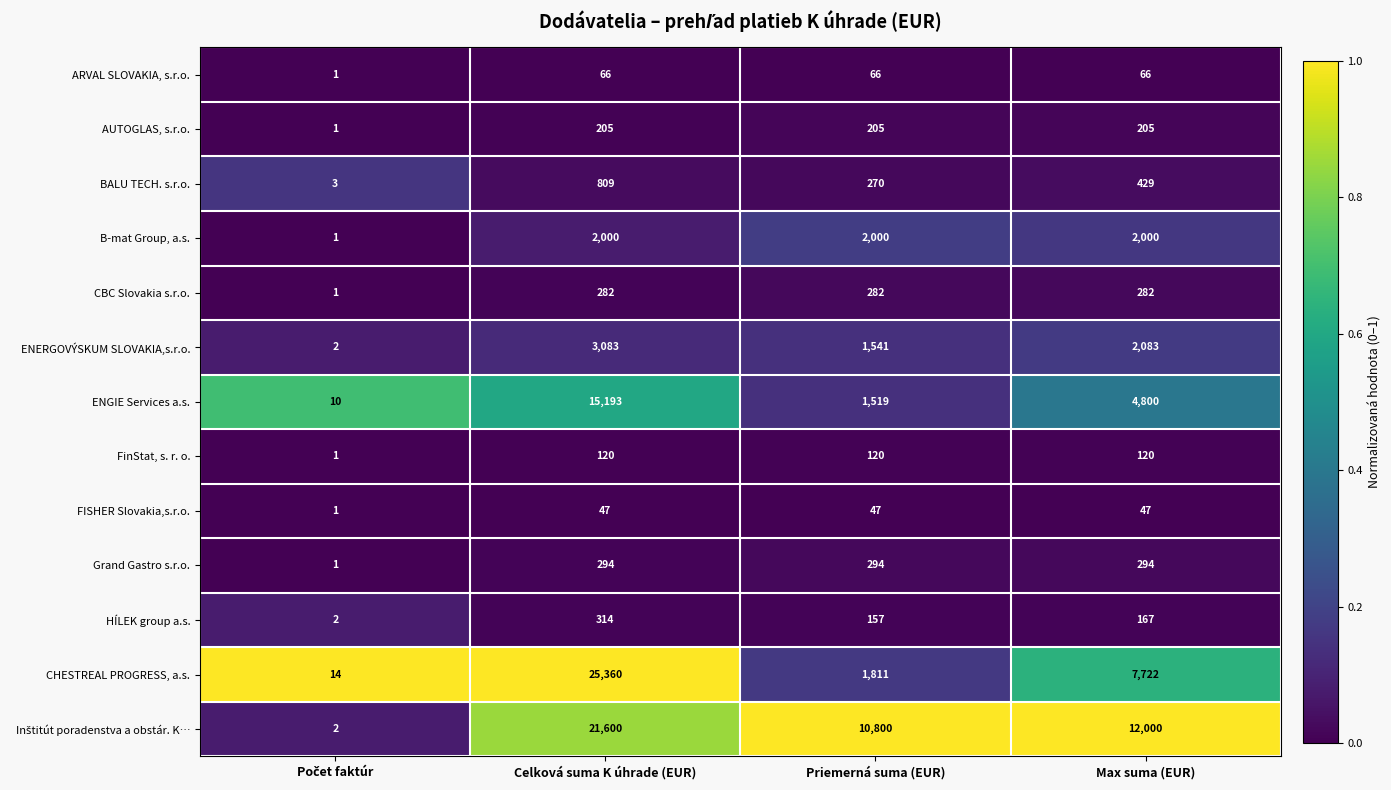

What is the approximate value of Grand Gastro s.r.o. at Celková suma K úhrade (EUR), to the nearest 10?

290